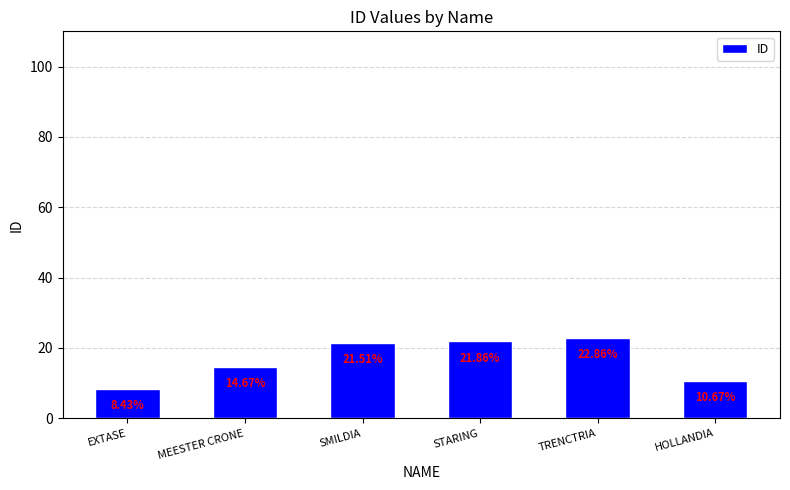

Where is the data nearest to the value 15?

MEESTER CRONE